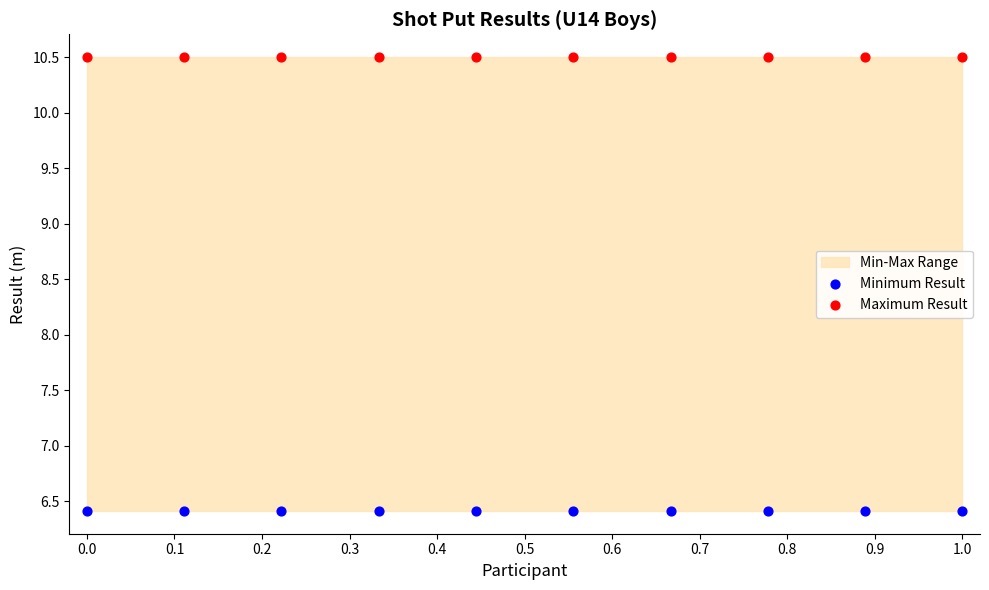

Which series contains the highest Y value?

Maximum Result